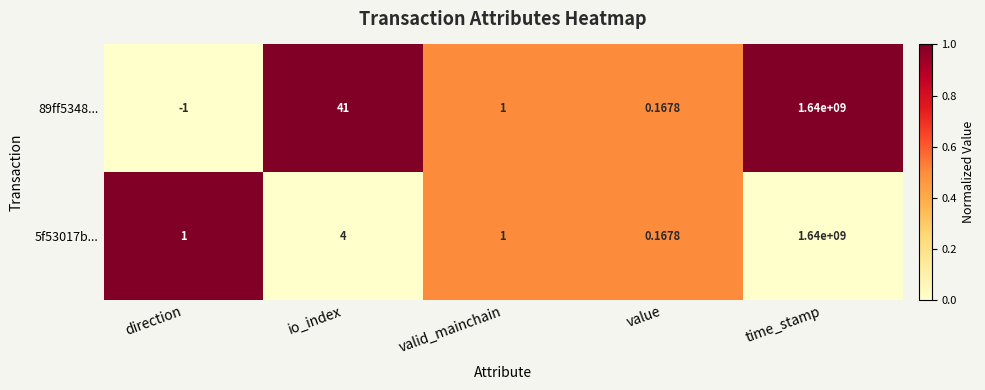

Where is 5f53017b... nearest to the value 820000000?

io_index